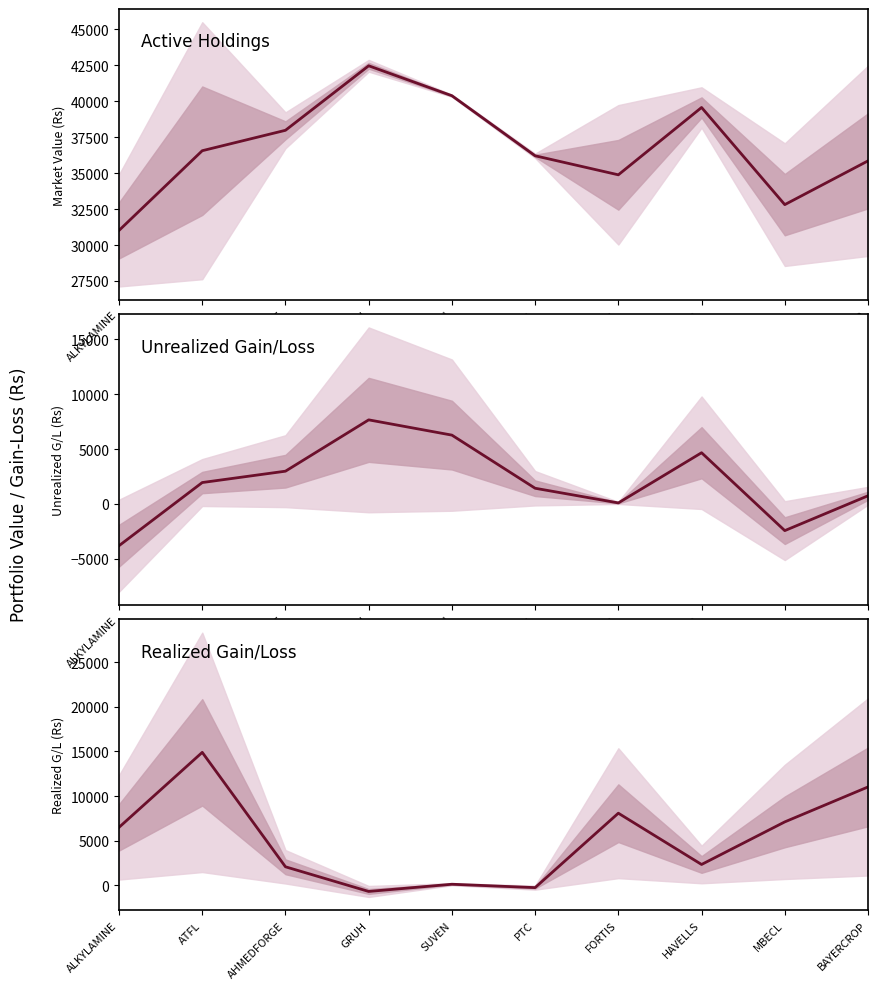

What is the total value across all series at SUVEN?

46781.0